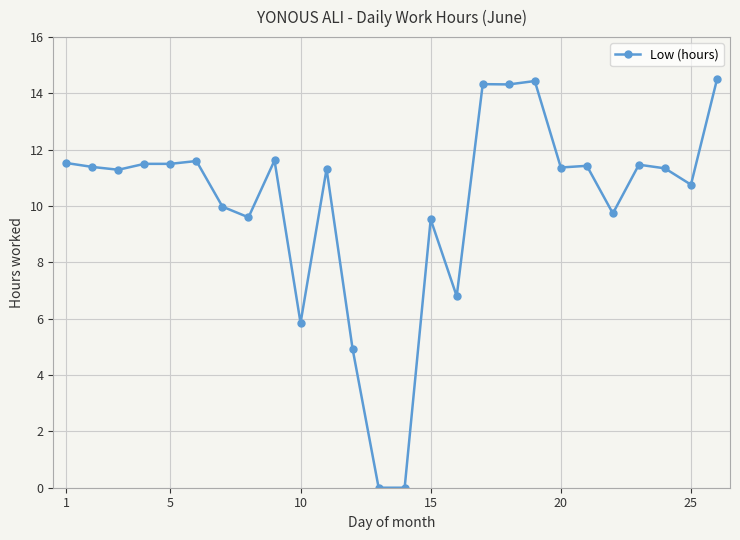

What is the maximum value shown in the chart?

14.5